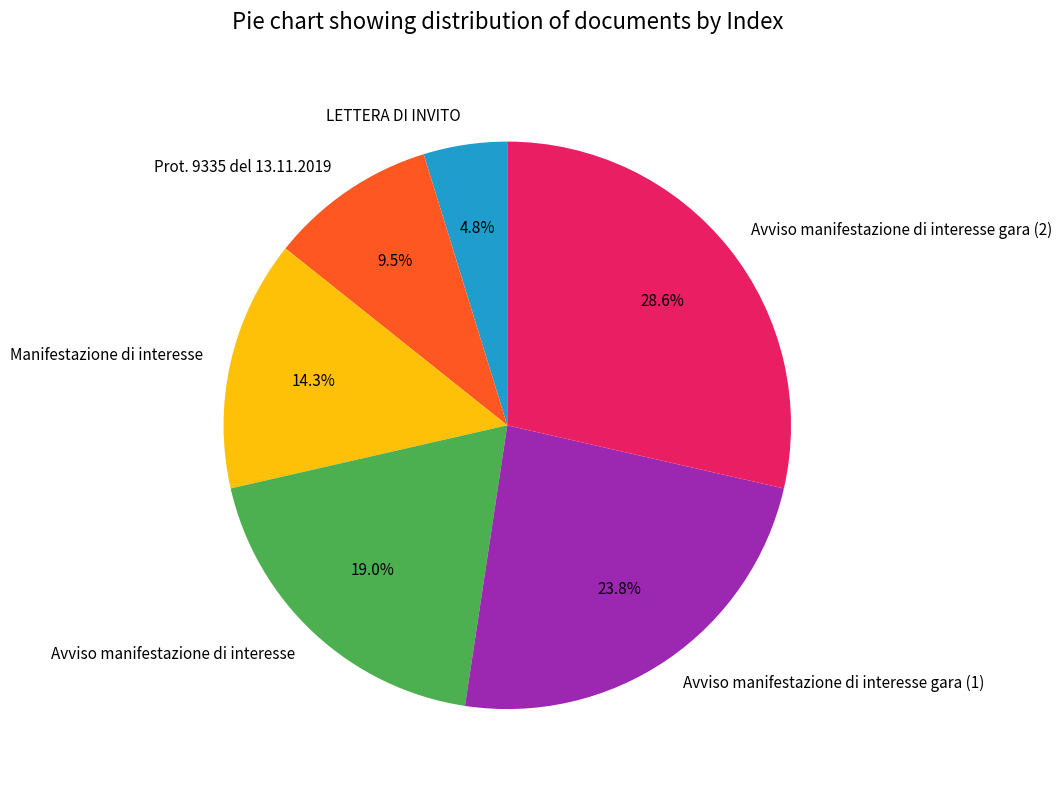

How many slices are in this pie chart?

6